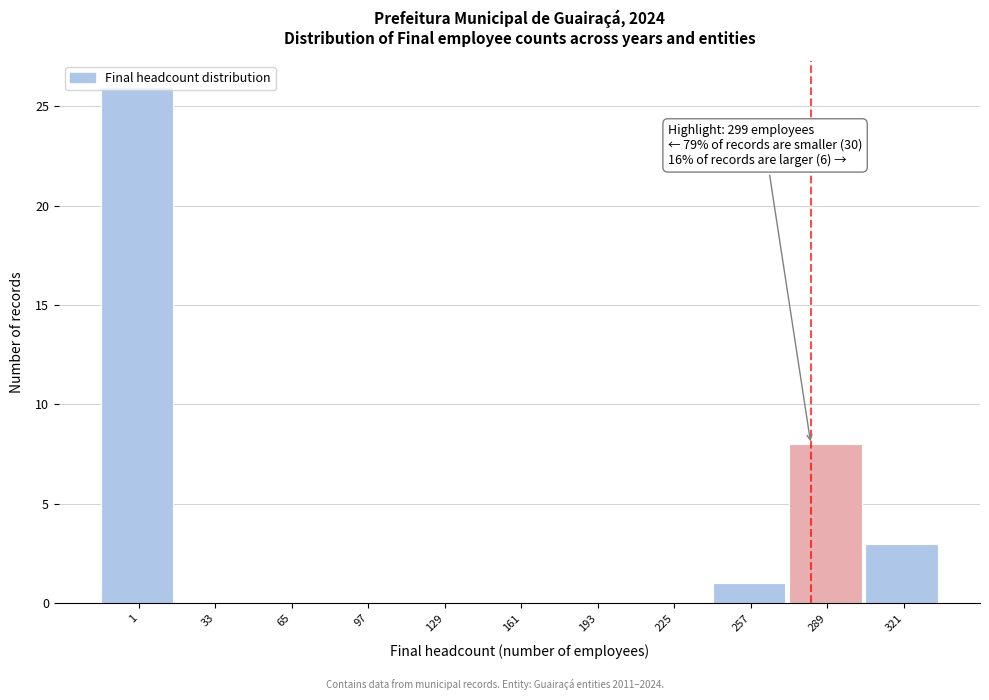

What is the change in value from 1 to 33?

-26